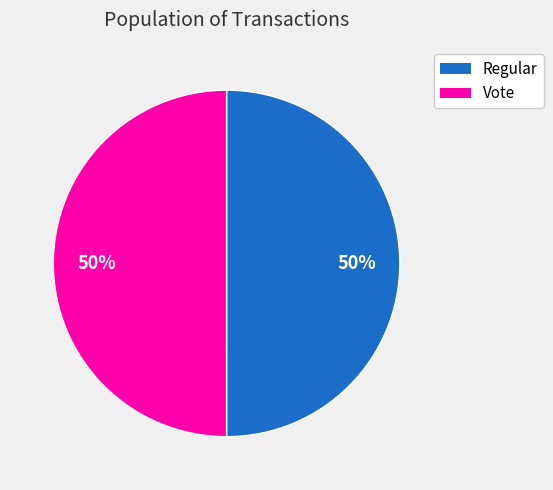

Is the sum of Regular and Vote greater than half?

Yes